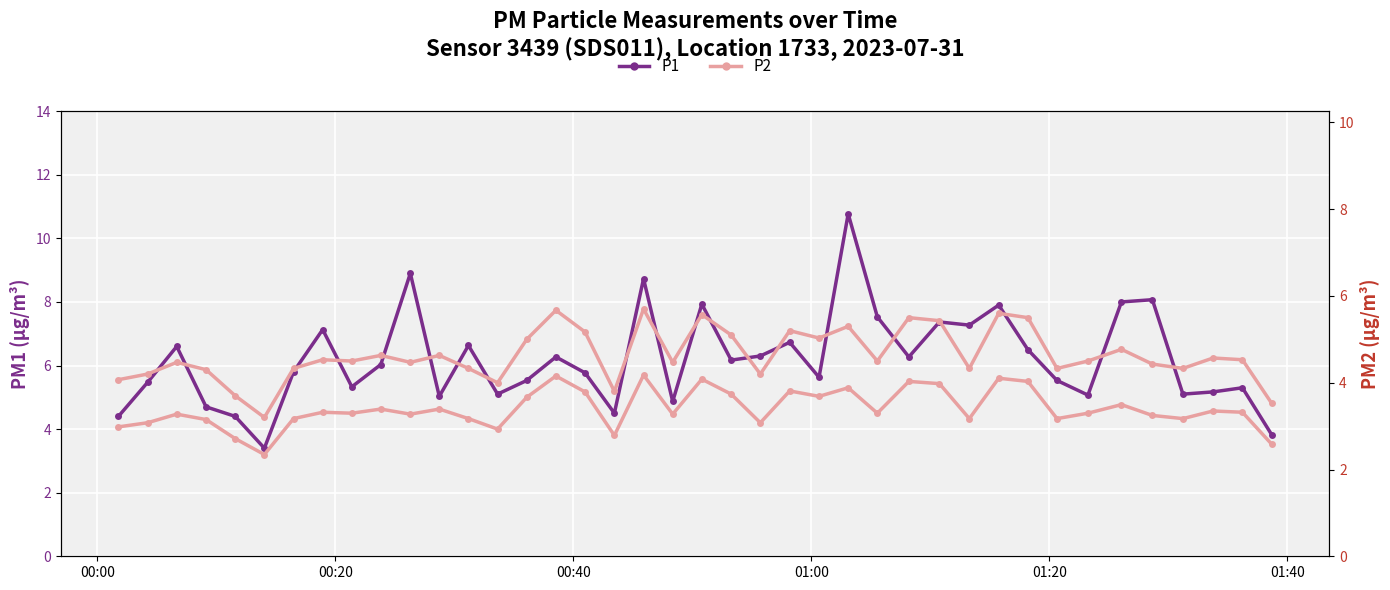

Is the value of P2 at 10 greater than the value of P1 at 01:40?

Yes